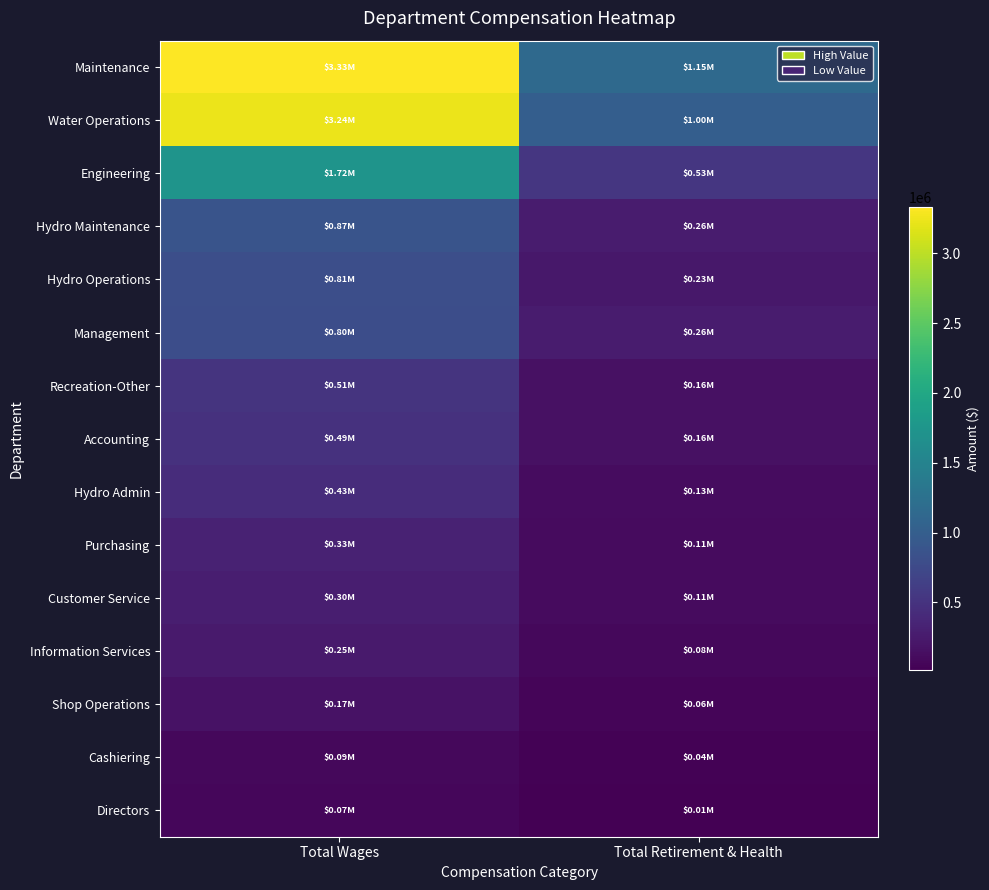

Reading left to right, list all the values displayed in this chart.

Maintenance: Total Wages=3332024	Total Retirement & Health=1151709
Water Operations: Total Wages=3240796	Total Retirement & Health=1004988
Engineering: Total Wages=1724347	Total Retirement & Health=532472
Hydro Maintenance: Total Wages=872351	Total Retirement & Health=262078
Hydro Operations: Total Wages=810441	Total Retirement & Health=225254
Management: Total Wages=802281	Total Retirement & Health=261815
Recreation-Other: Total Wages=509857	Total Retirement & Health=164794
Accounting: Total Wages=490209	Total Retirement & Health=157164
Hydro Admin: Total Wages=428005	Total Retirement & Health=127467
Purchasing: Total Wages=329918	Total Retirement & Health=111908
Customer Service: Total Wages=295075	Total Retirement & Health=107235
Information Services: Total Wages=246731	Total Retirement & Health=78523
Shop Operations: Total Wages=171732	Total Retirement & Health=62821
Cashiering: Total Wages=88624	Total Retirement & Health=36080
Directors: Total Wages=74400	Total Retirement & Health=11974